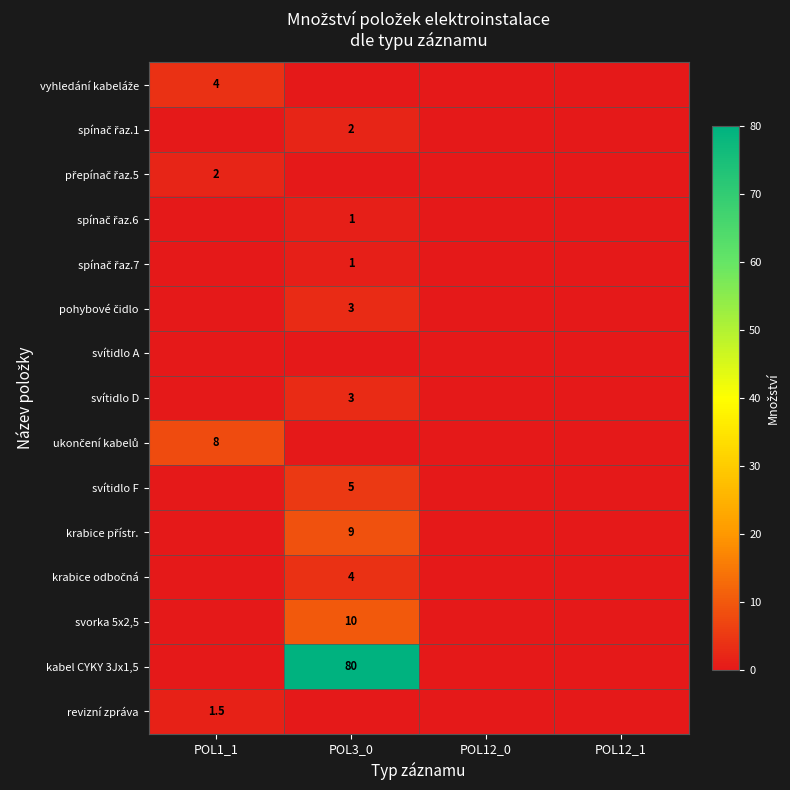

Rank the series by their maximum value, from highest to lowest.

kabel CYKY 3Jx1,5, svorka 5x2,5, krabice přístr., ukončení kabelů, svítidlo F, vyhledání kabeláže, krabice odbočná, pohybové čidlo, svítidlo D, spínač řaz.1, přepínač řaz.5, revizní zpráva, spínač řaz.6, spínač řaz.7, svítidlo A